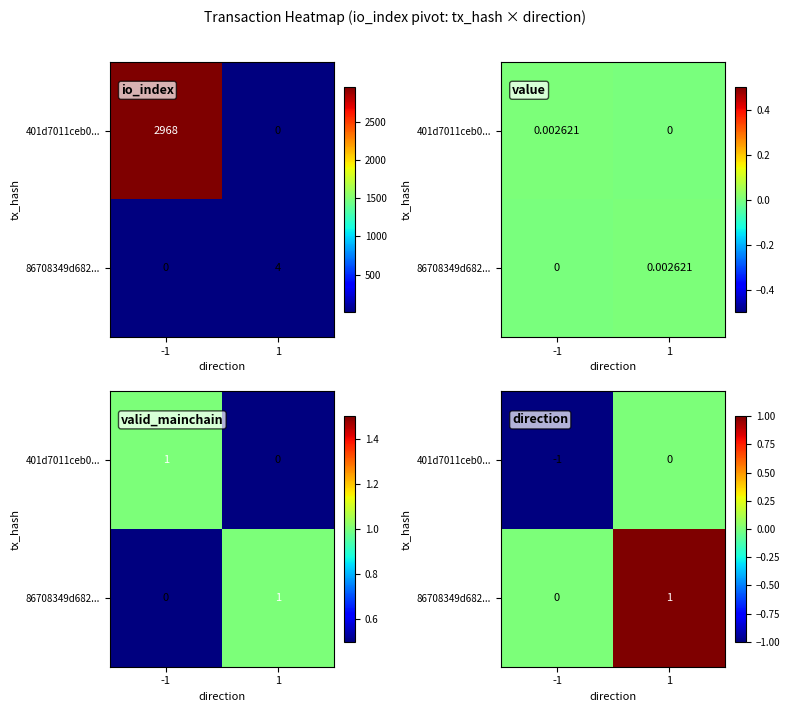

What is the difference between the maximum and minimum values in the 86708349d682... series?

1